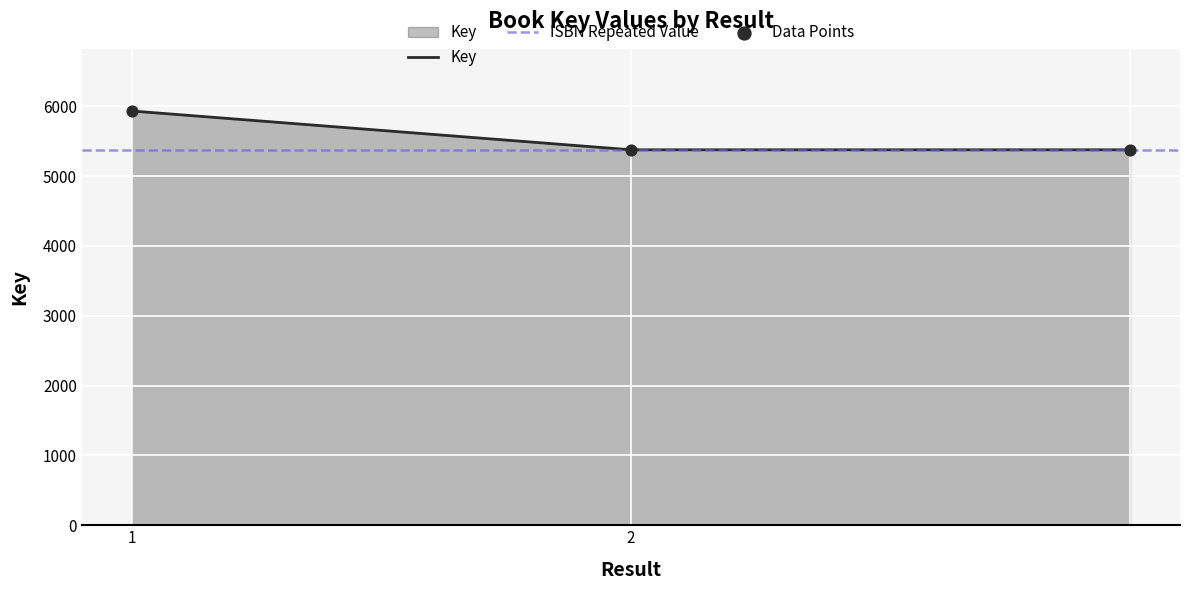

Approximately how many times larger is the value at  compared to 1?

0.9